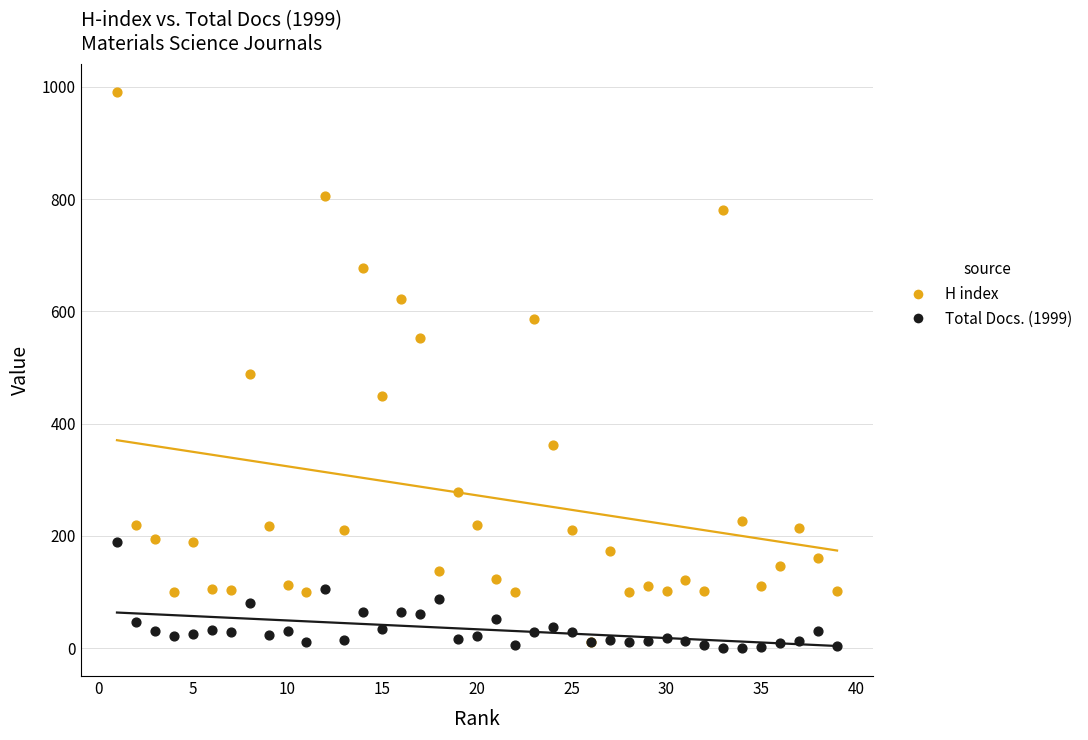

In the H index series, what Y value is closest to 501?

489